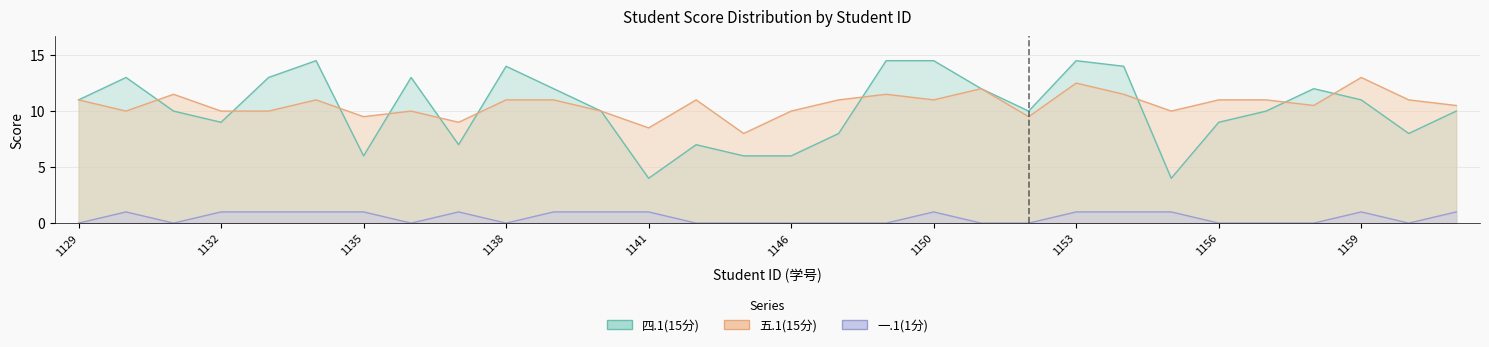

What is the sum of all 四.1(15分) values?

307.0